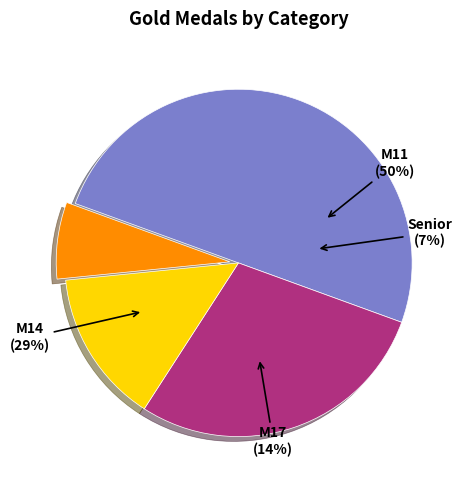

What percentage is NOT represented by M11?

50.0%